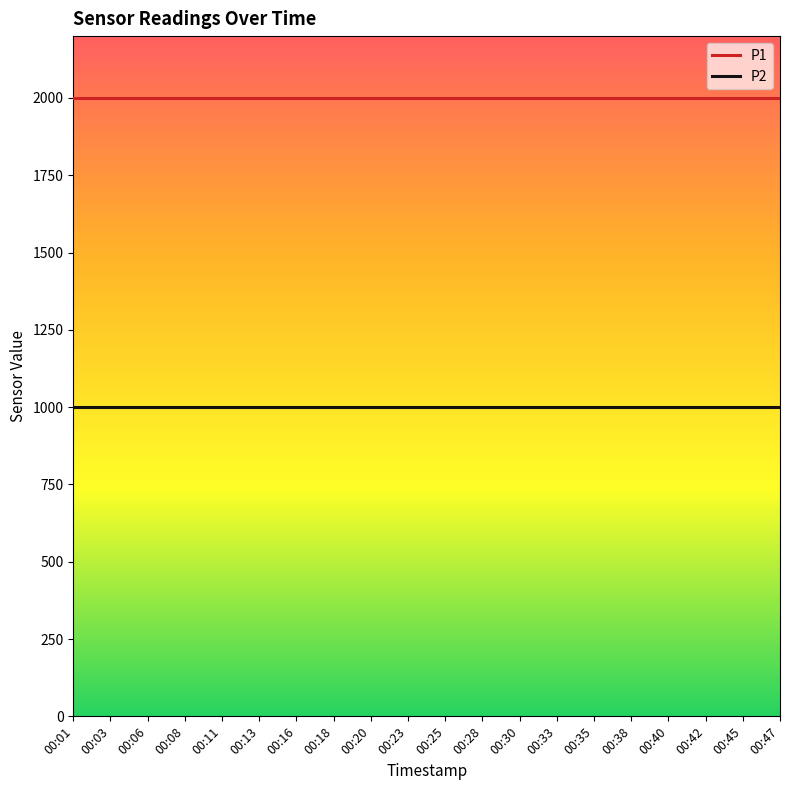

The value of P2 at 00:30 is 400.8. True or false?

False